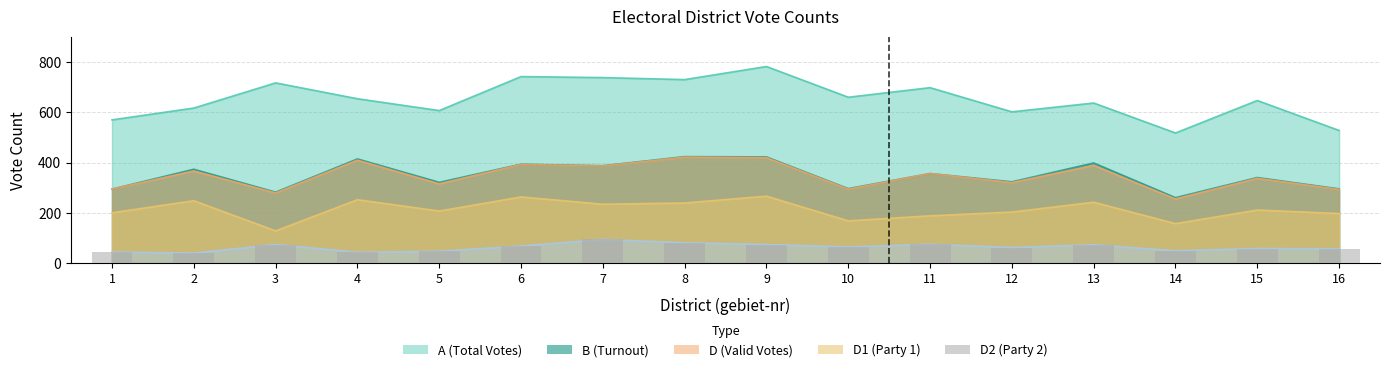

The value at 2 is 63. True or false?

False